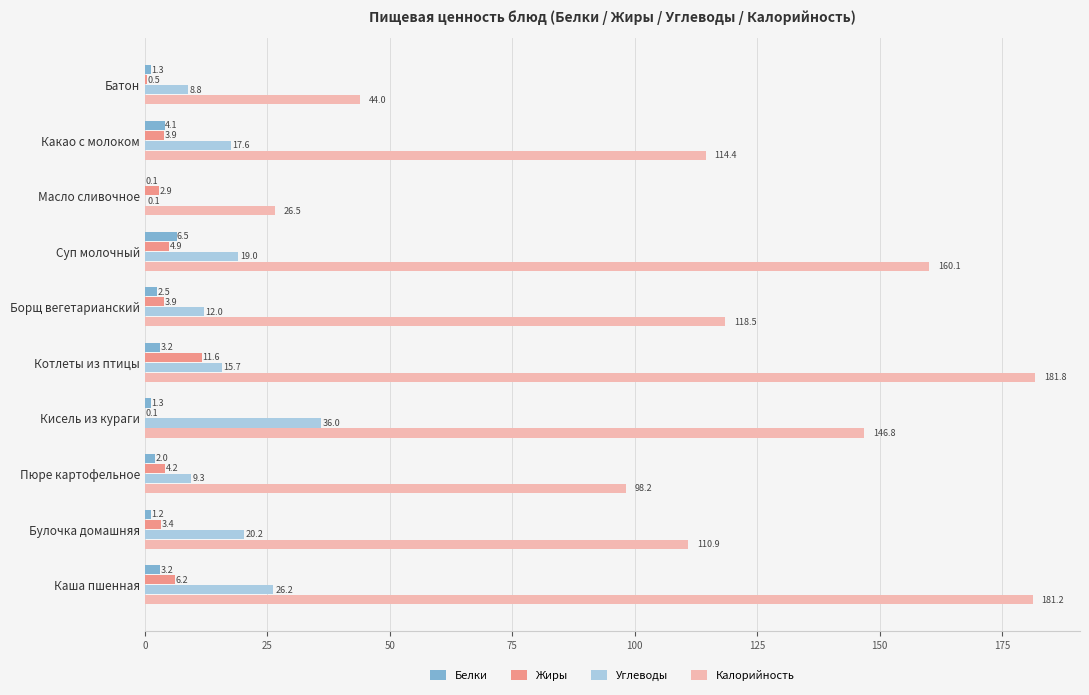

What is the sum of the Калорийность values at Котлеты из птицы and Борщ вегетарианский?

300.3